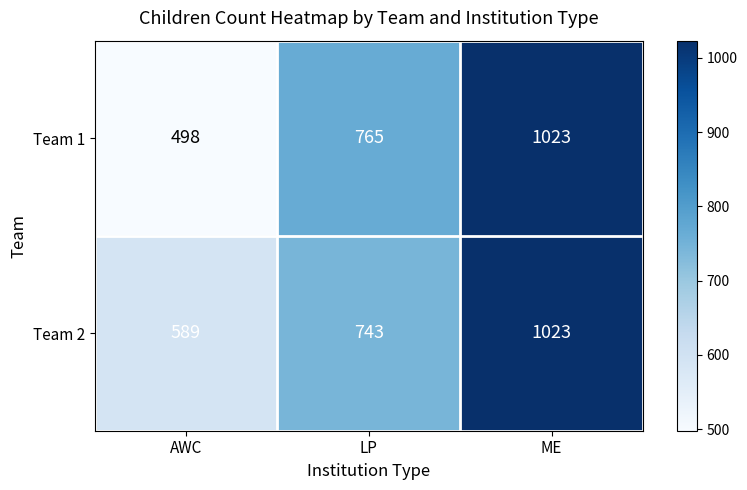

What is the difference between the highest and lowest values at AWC?

91